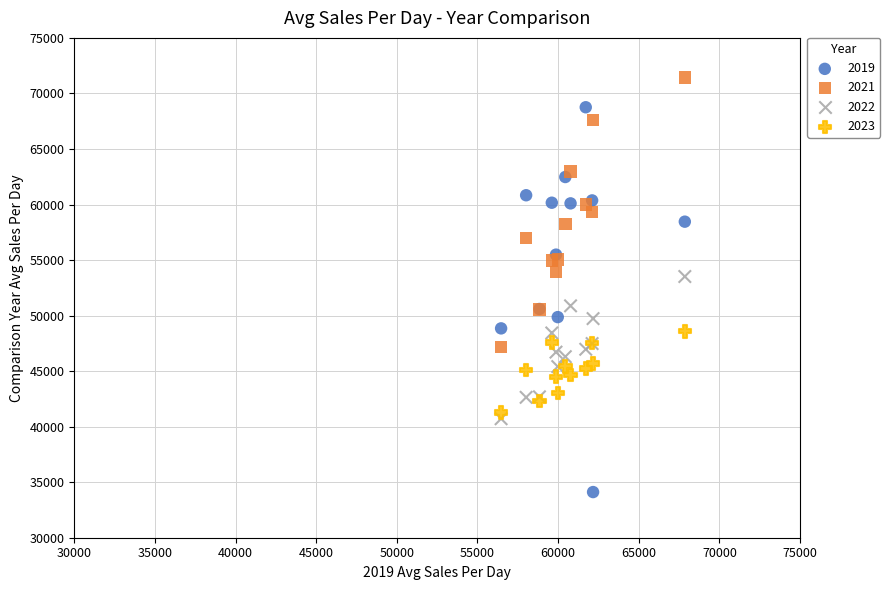

Which series contains the lowest Y value?

2019